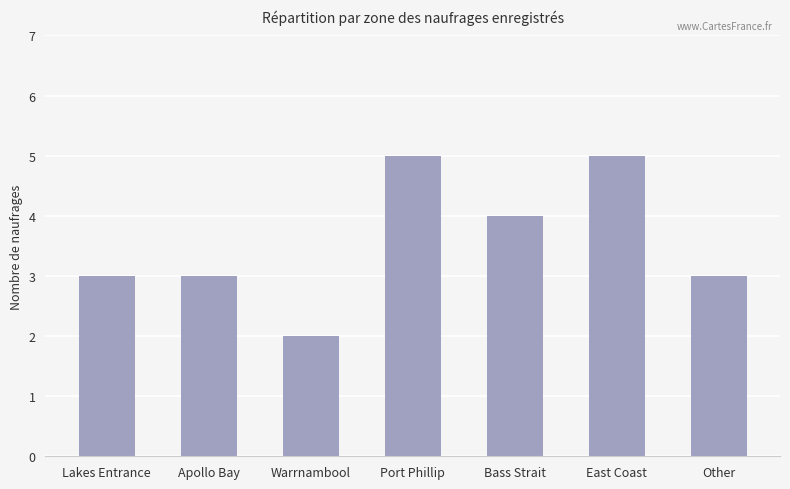

What is the difference between the maximum and minimum values?

3